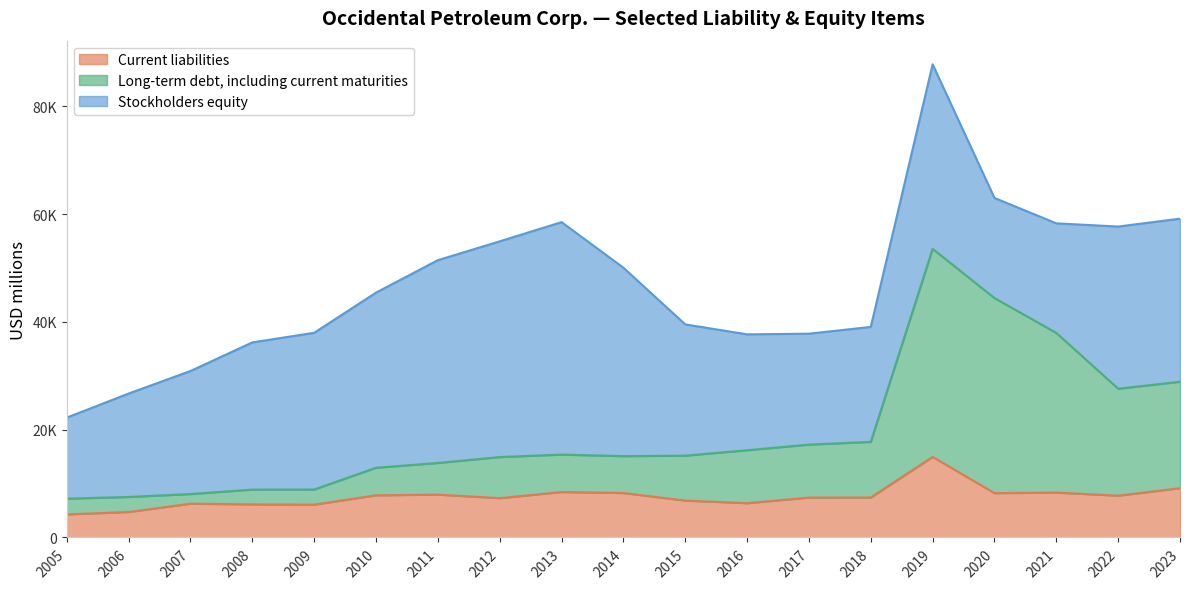

Which series has the widest spread of values?

Long-term debt, including current maturities